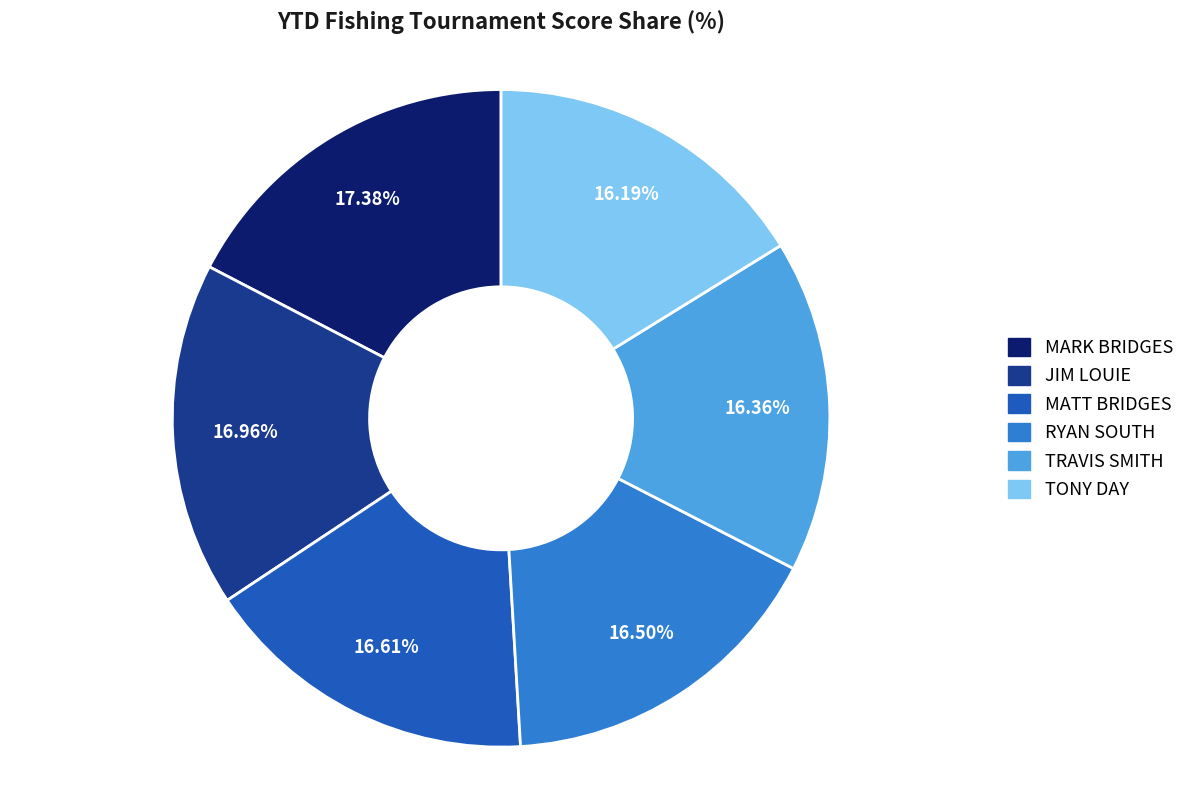

Is the sum of MARK BRIDGES and MATT BRIDGES greater than half?

No